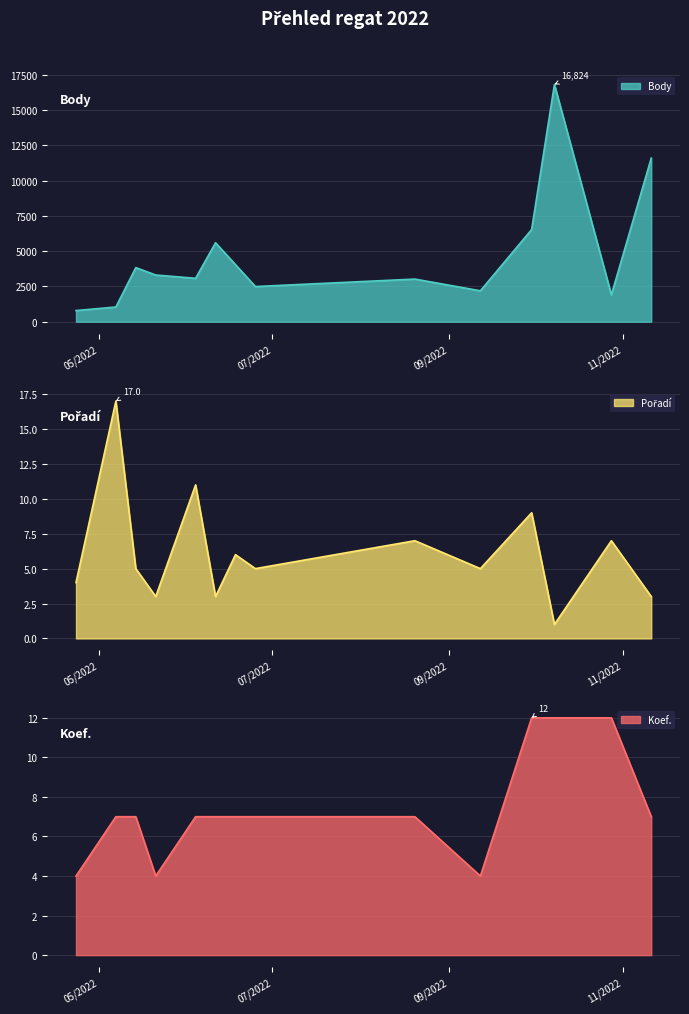

What is the total value across all series at 2022-05-21?

3319